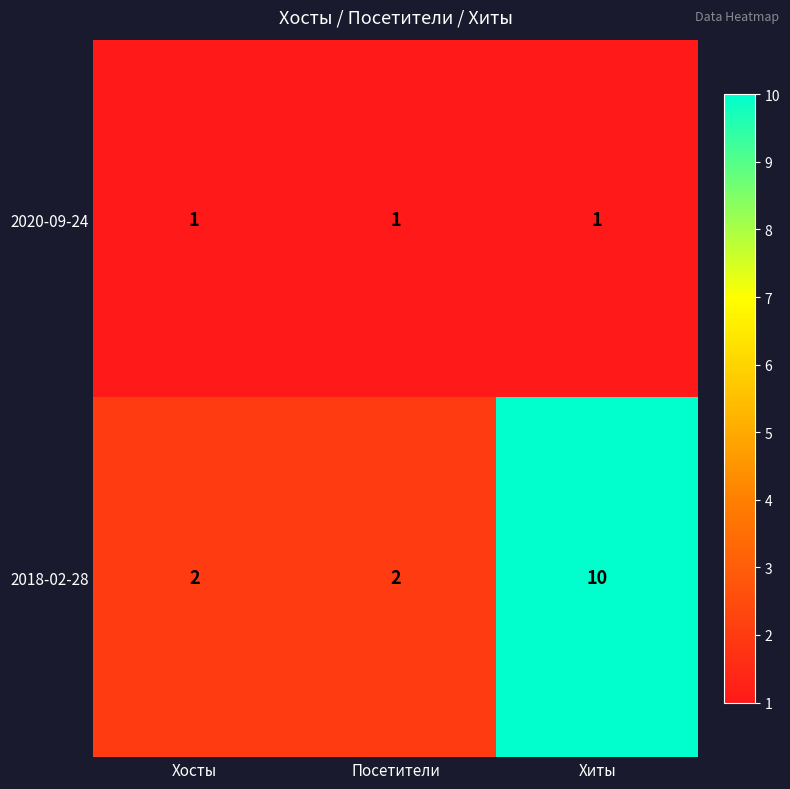

At how many categories does at least one series exceed 6?

1